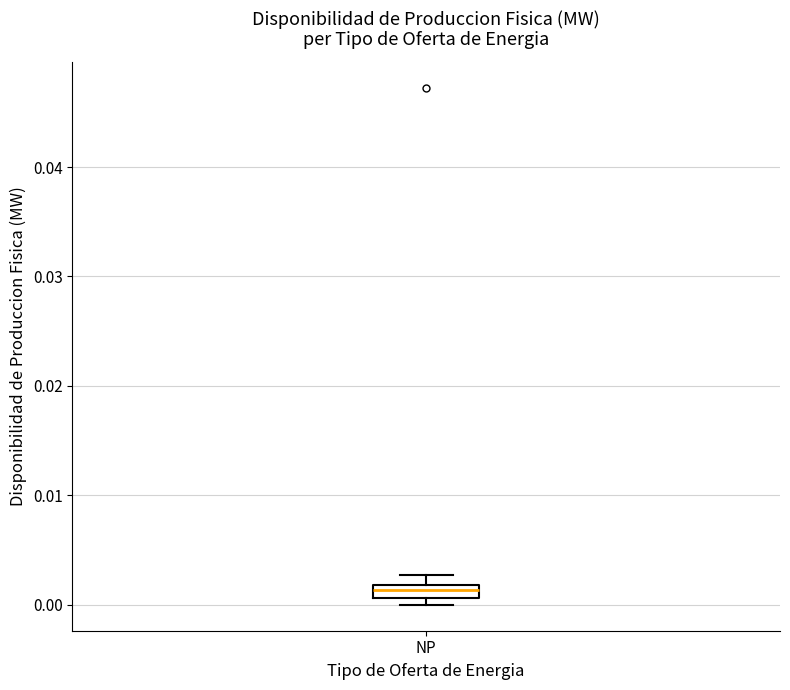

Where is the lower edge of the box for NP on the y-axis? The values are not printed on the chart, so give them approximately, as read against the axis.

0.001